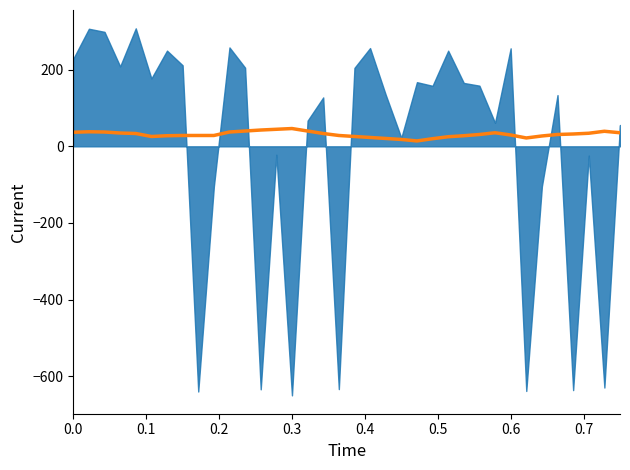

How many data points are above 30?

19